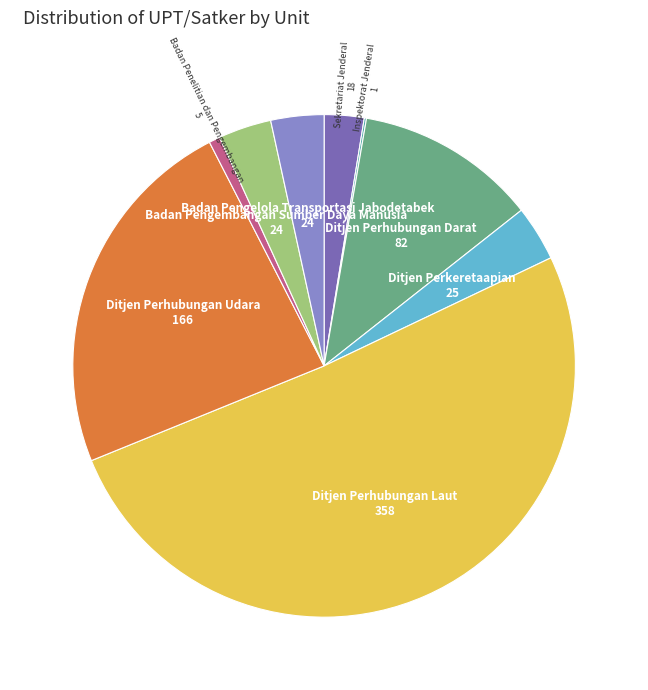

Is there any slice that represents more than half of the pie?

Yes